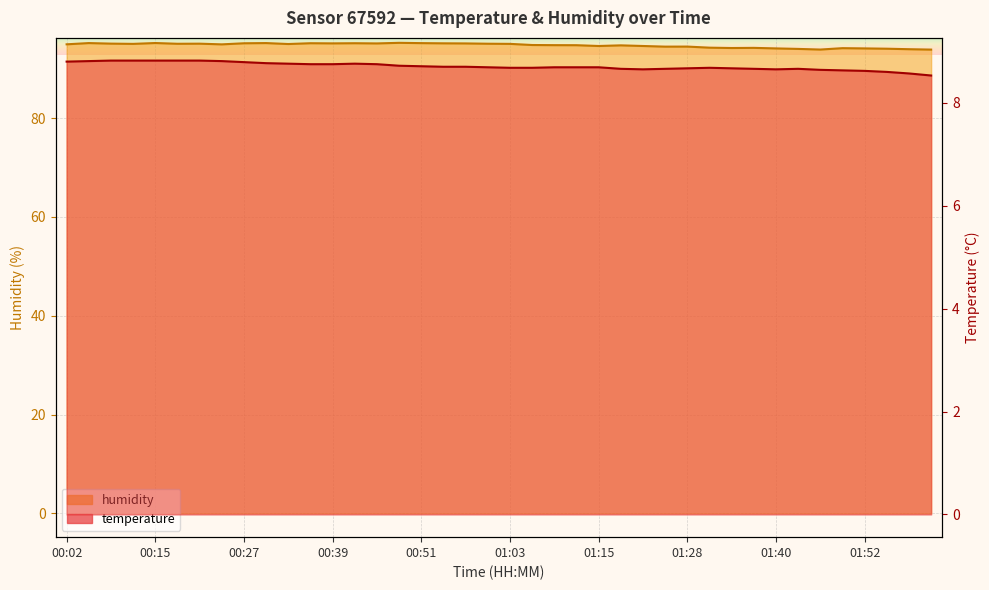

How many interior local peaks does the humidity series have?

11